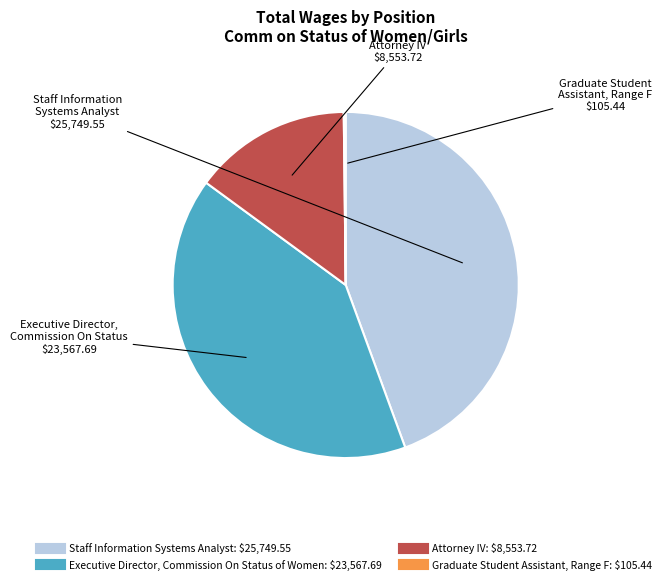

Is there any slice that represents more than half of the pie?

No